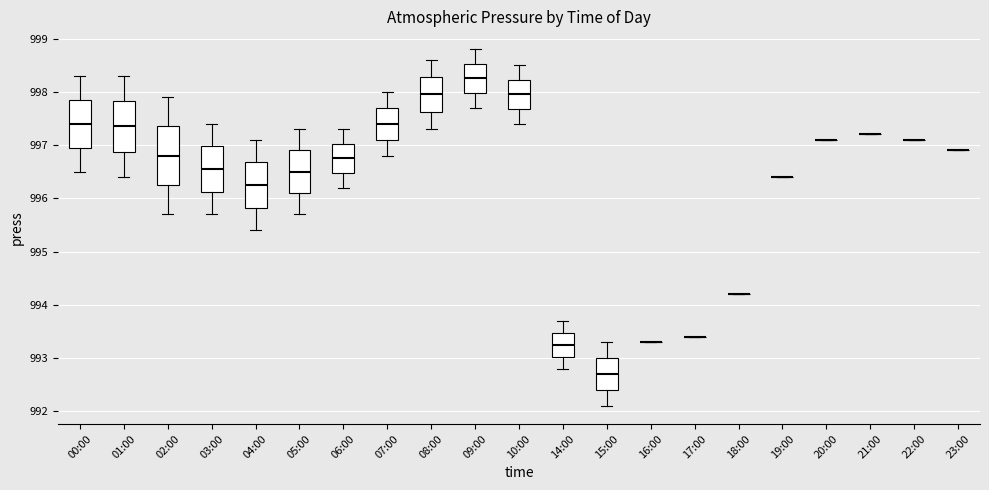

Reading left to right, transcribe this box plot: for each box, give where its median line is, the range the box spans, and where its two whiskers end, as read against the y-axis. The values are not printed on the chart, so give them approximately, as read against the axis.

00:00: median 997.4, box 997.0 to 997.9, whiskers 996.5 to 998.3
01:00: median 997.4, box 996.9 to 997.8, whiskers 996.4 to 998.3
02:00: median 996.8, box 996.3 to 997.4, whiskers 995.7 to 997.9
03:00: median 996.6, box 996.1 to 997.0, whiskers 995.7 to 997.4
04:00: median 996.3, box 995.8 to 996.7, whiskers 995.4 to 997.1
05:00: median 996.5, box 996.1 to 996.9, whiskers 995.7 to 997.3
06:00: median 996.8, box 996.5 to 997.0, whiskers 996.2 to 997.3
07:00: median 997.4, box 997.1 to 997.7, whiskers 996.8 to 998.0
08:00: median 998.0, box 997.6 to 998.3, whiskers 997.3 to 998.6
09:00: median 998.3, box 998.0 to 998.5, whiskers 997.7 to 998.8
10:00: median 998.0, box 997.7 to 998.2, whiskers 997.4 to 998.5
14:00: median 993.3, box 993.0 to 993.5, whiskers 992.8 to 993.7
15:00: median 992.7, box 992.4 to 993.0, whiskers 992.1 to 993.3
16:00: box collapsed to a line at 993.3, whiskers 993.3 to 993.3
17:00: box collapsed to a line at 993.4, whiskers 993.4 to 993.4
18:00: box collapsed to a line at 994.2, whiskers 994.2 to 994.2
19:00: box collapsed to a line at 996.4, whiskers 996.4 to 996.4
20:00: box collapsed to a line at 997.1, whiskers 997.1 to 997.1
21:00: box collapsed to a line at 997.2, whiskers 997.2 to 997.2
22:00: box collapsed to a line at 997.1, whiskers 997.1 to 997.1
23:00: box collapsed to a line at 996.9, whiskers 996.9 to 996.9